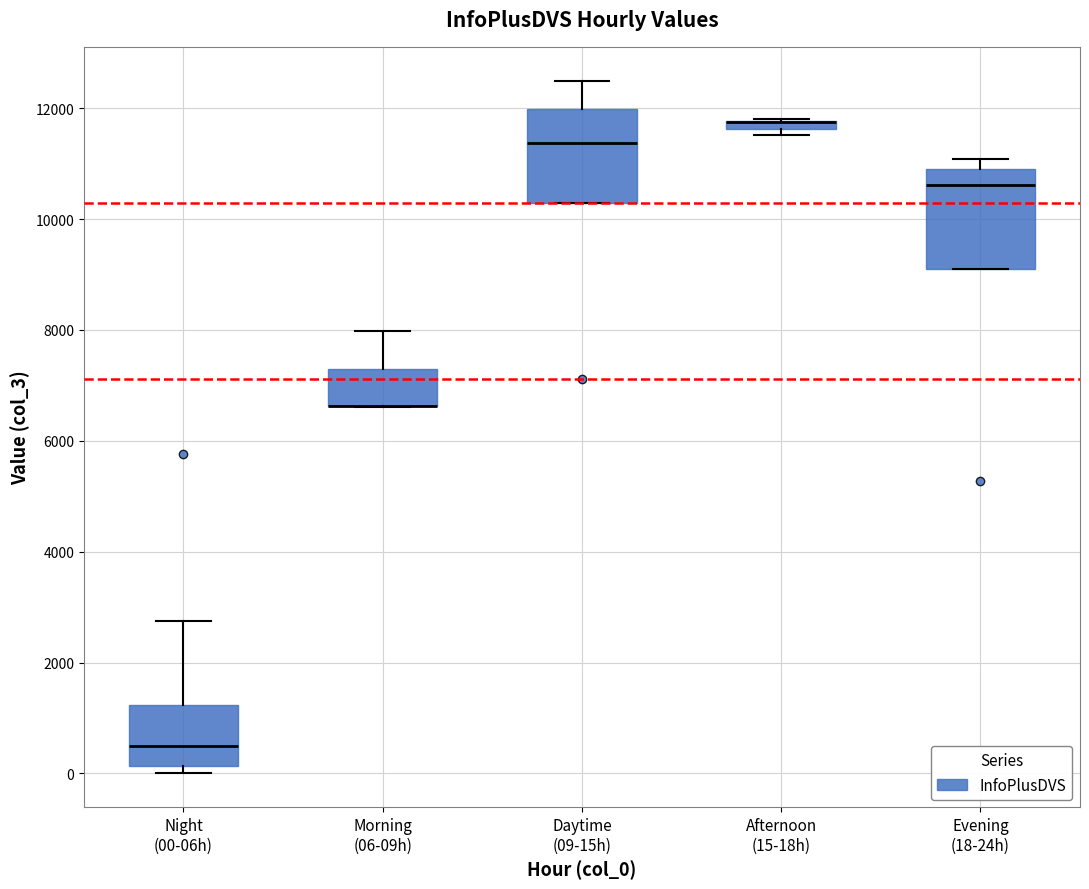

Where does the median line of the box for Daytime (09-15h) sit on the y-axis? The values are not printed on the chart, so give them approximately, as read against the axis.

11400